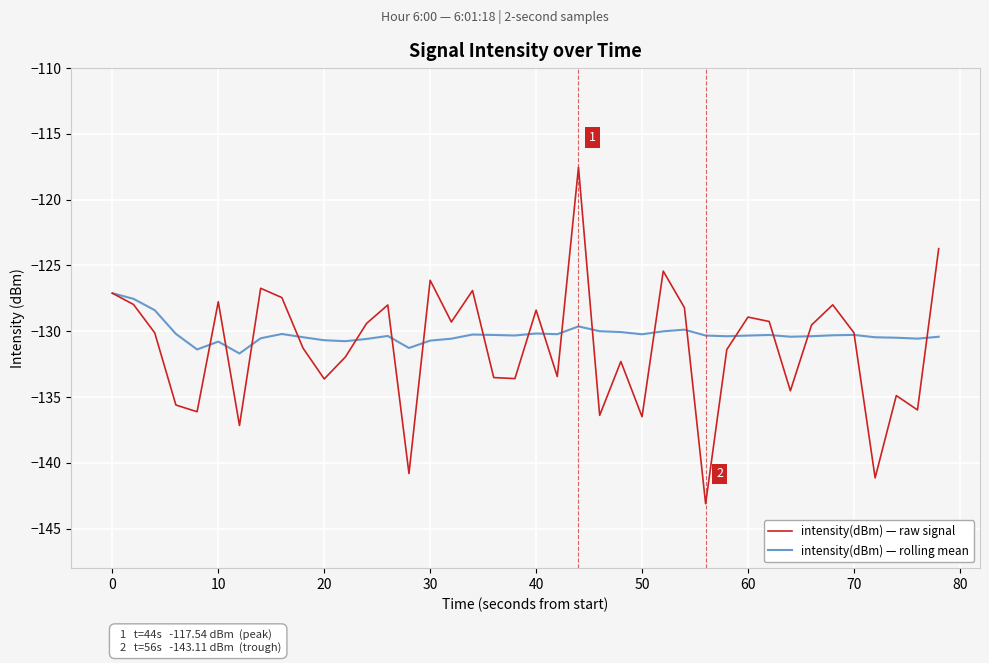

Rank the series by their maximum value, from highest to lowest.

intensity(dBm) — raw signal, intensity(dBm) — rolling mean